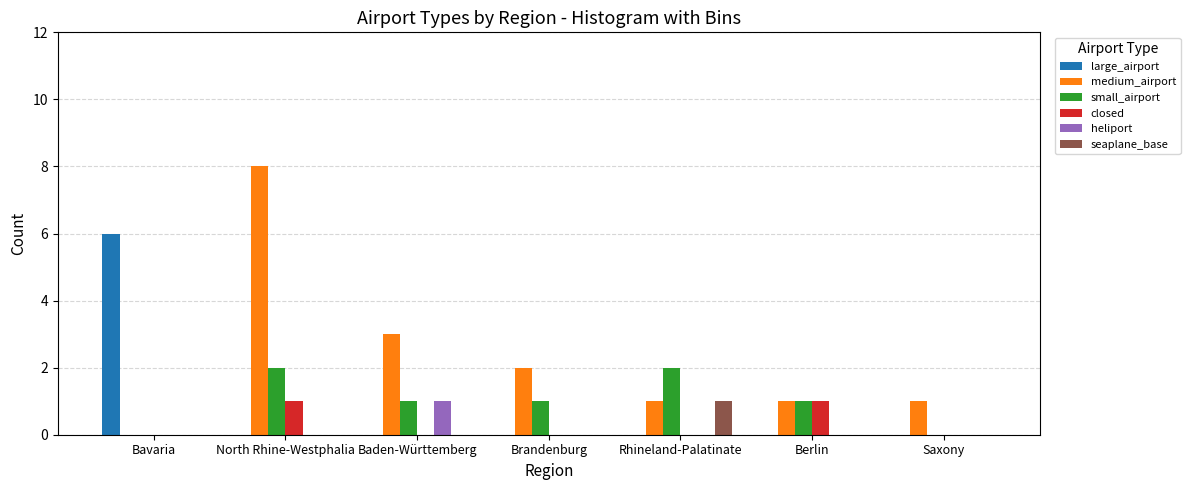

Reading left to right, extract all data points from this chart.

large_airport: 6	0	0	0	0	0	0
medium_airport: 0	8	3	2	1	1	1
small_airport: 0	2	1	1	2	1	0
closed: 0	1	0	0	0	1	0
heliport: 0	0	1	0	0	0	0
seaplane_base: 0	0	0	0	1	0	0